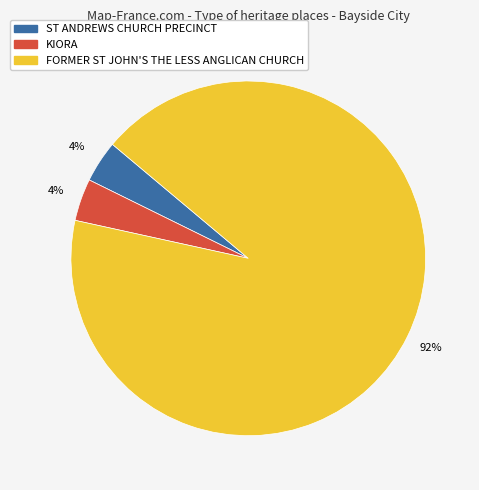

True or false: FORMER ST JOHN'S THE LESS ANGLICAN CHURCH accounts for 99% of the total.

False